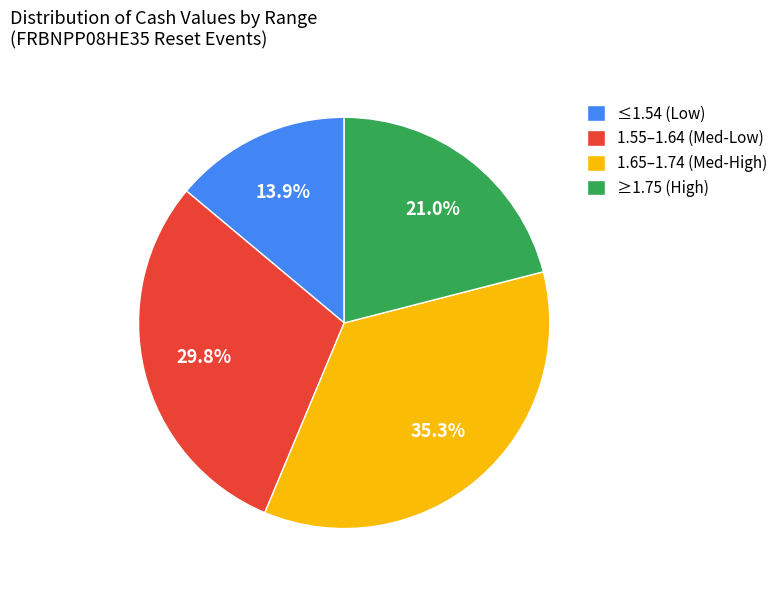

Does any single category account for the majority?

No